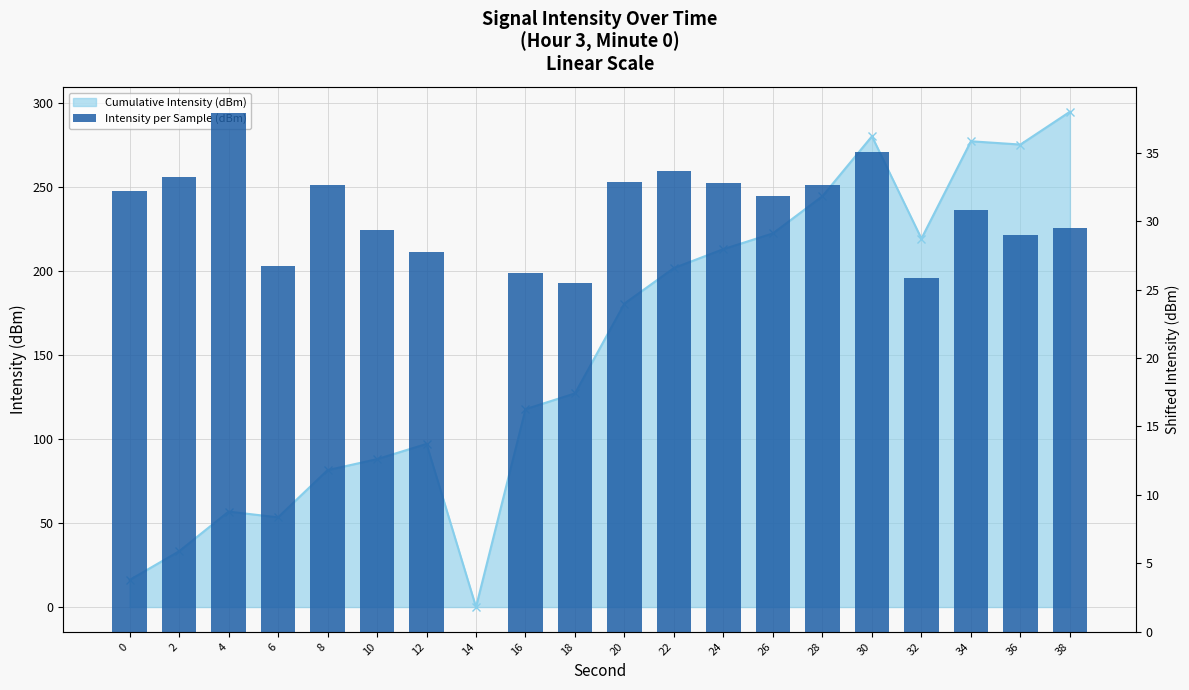

Rank the categories by value from lowest to highest.

14, 18, 32, 16, 6, 12, 36, 10, 38, 34, 26, 0, 8, 28, 24, 20, 2, 22, 30, 4